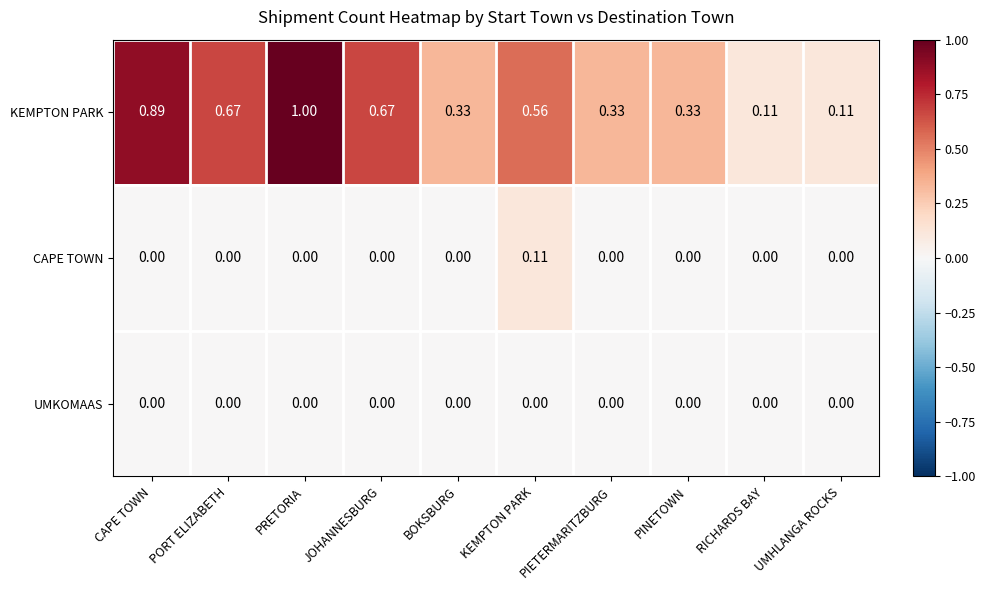

Which series has the largest range (max minus min)?

KEMPTON PARK